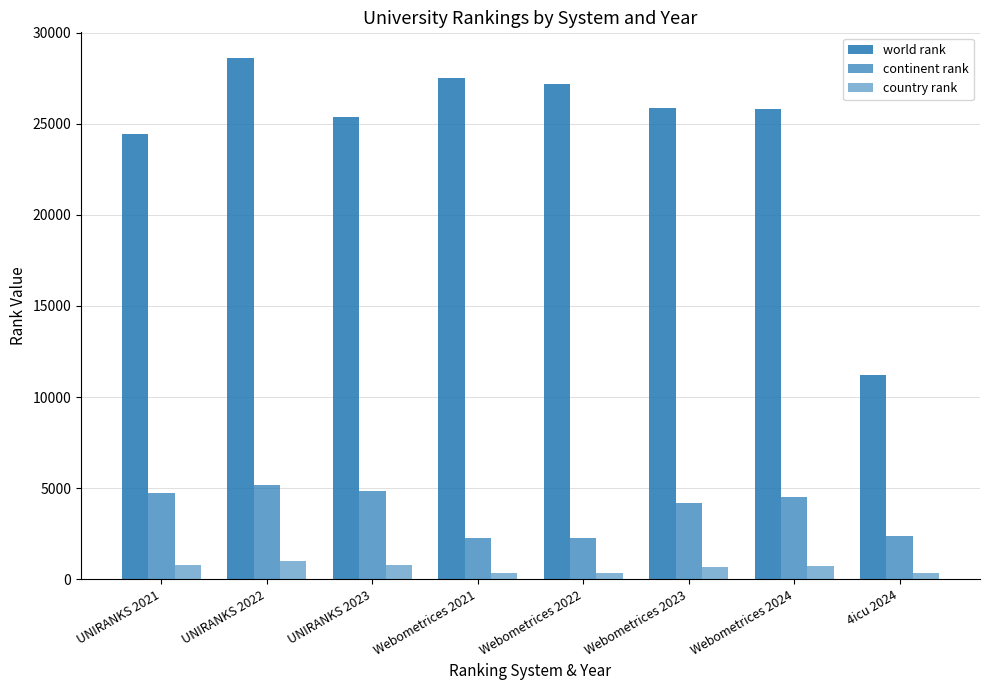

True or false: country rank has a value of 488 at 4icu 2024.

False